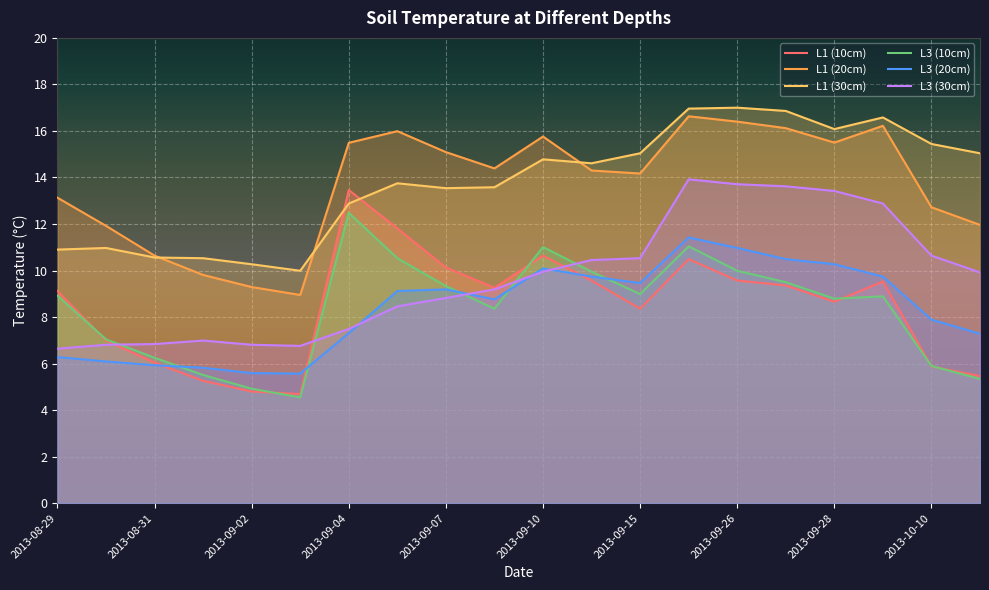

True or false: L1 (20cm) and L1 (30cm) intersect in this chart.

True